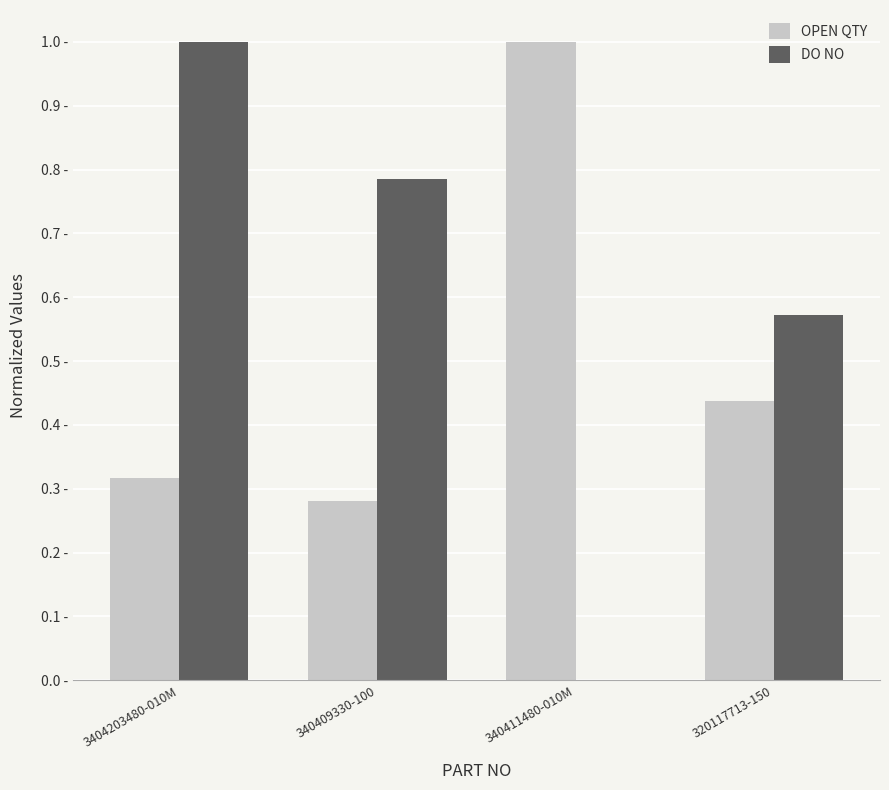

What are all the series names shown in the legend?

OPEN QTY, DO NO